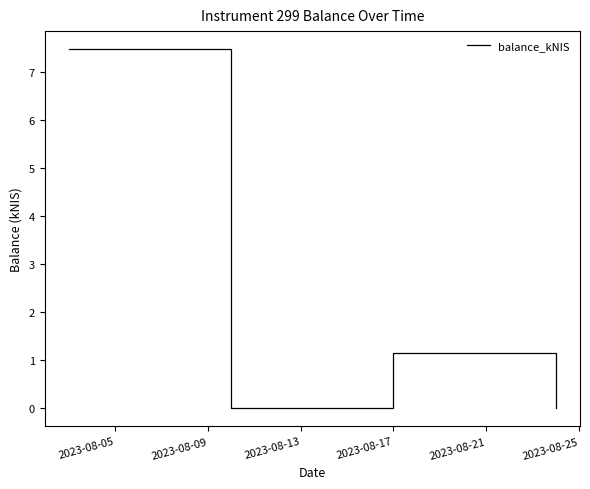

Reading right to left, transcribe all the data shown in this chart.

0.0	1.1	0.0	7.5